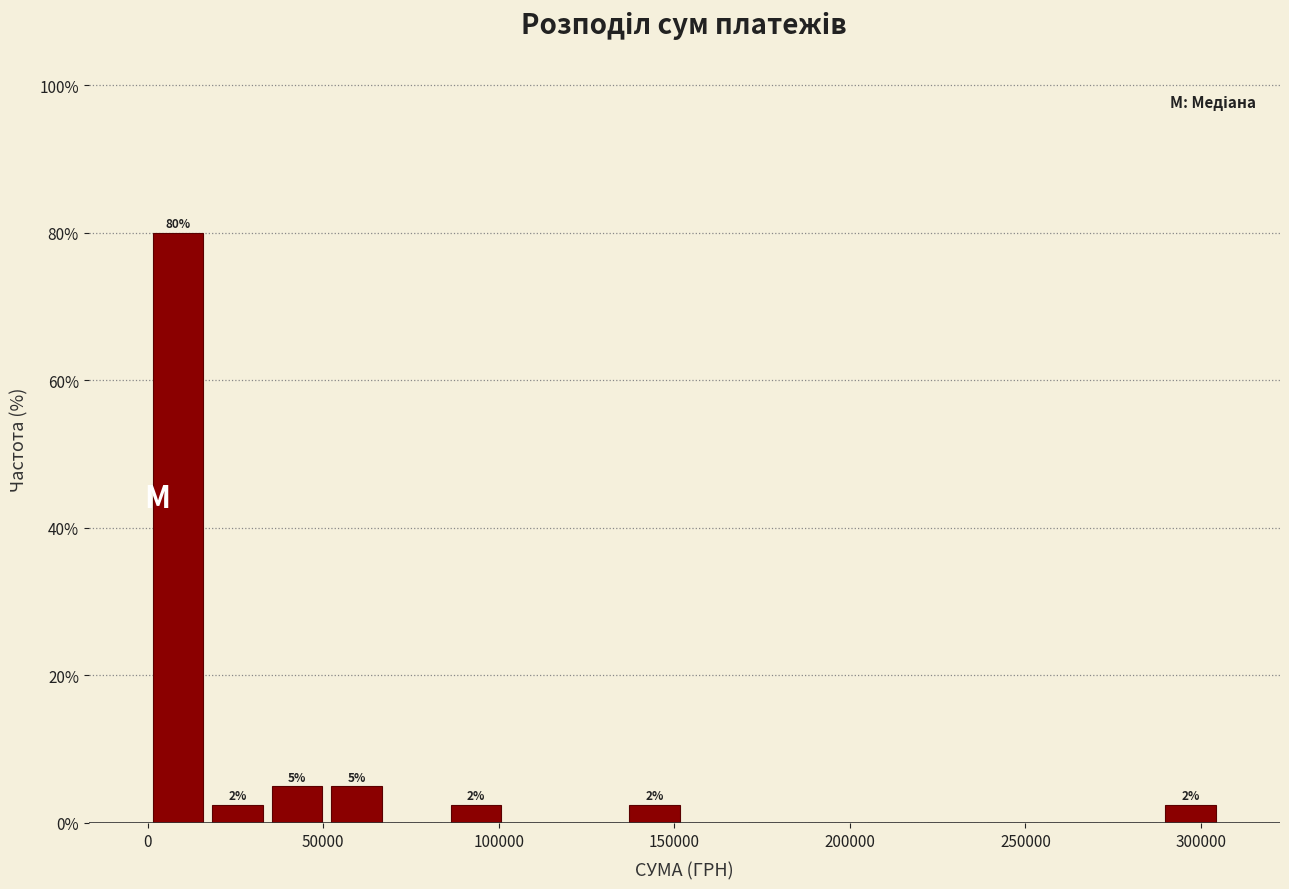

Read against the x-axis, roughly where is the centre of the tallest bar?

10000